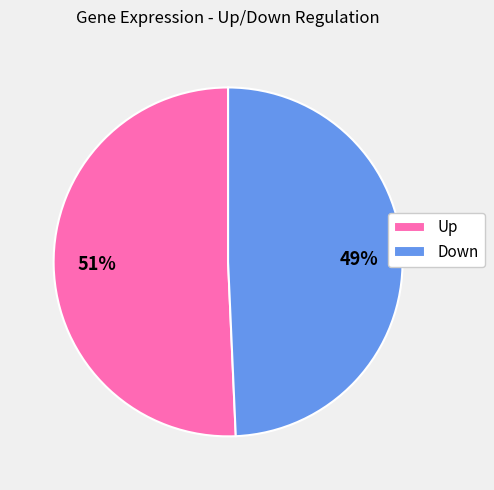

Combined, do Up and Down account for over 50%?

Yes